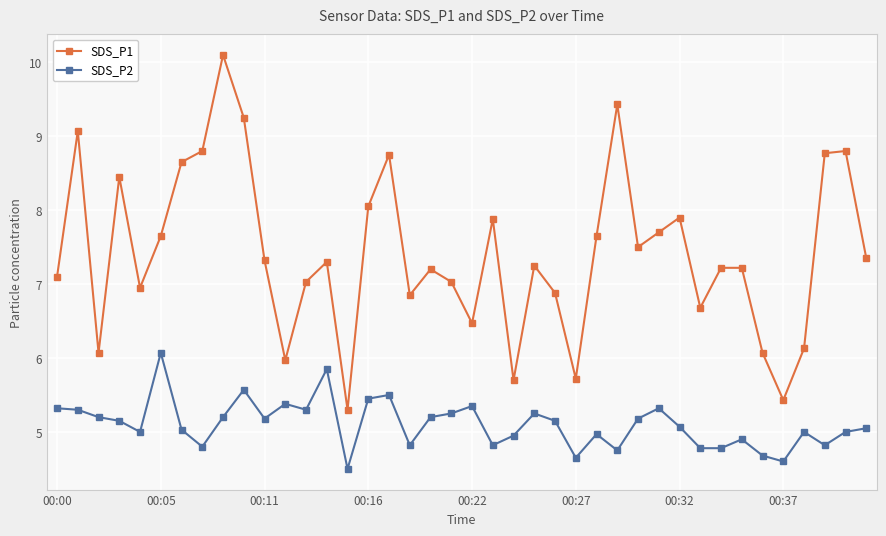

List the series in order of their peak value, highest first.

SDS_P1, SDS_P2